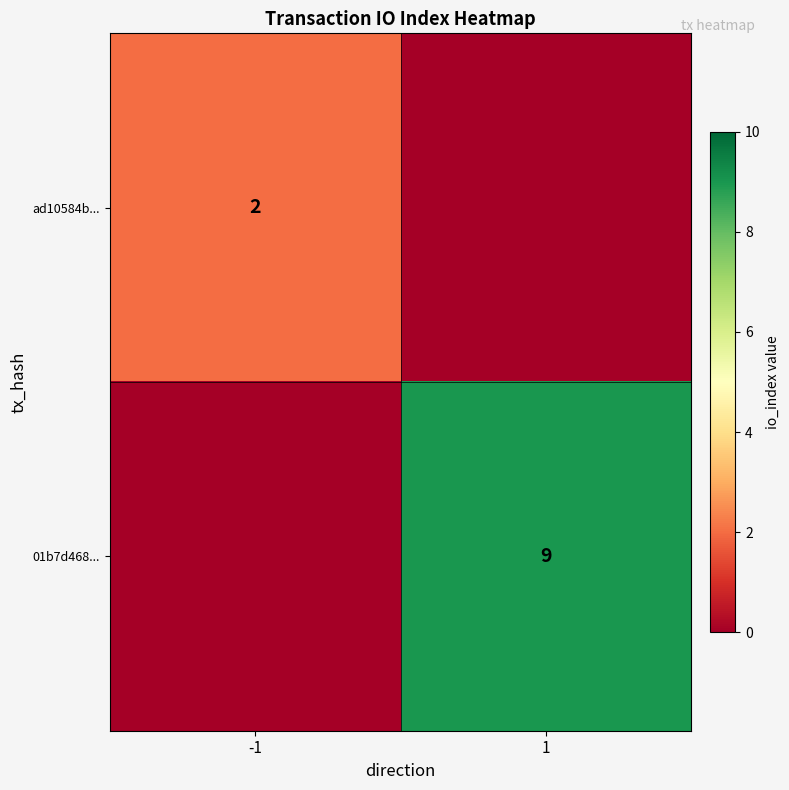

The 01b7d468... series shows 9 at 1. True or false?

True